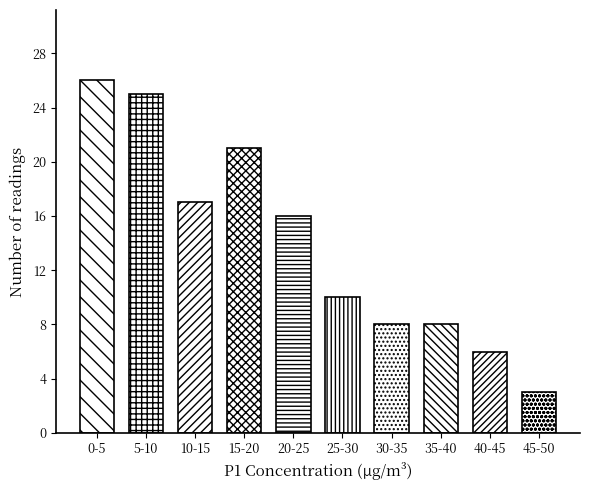

Reading right to left, extract all data points from this chart.

3	6	8	8	10	16	21	17	25	26